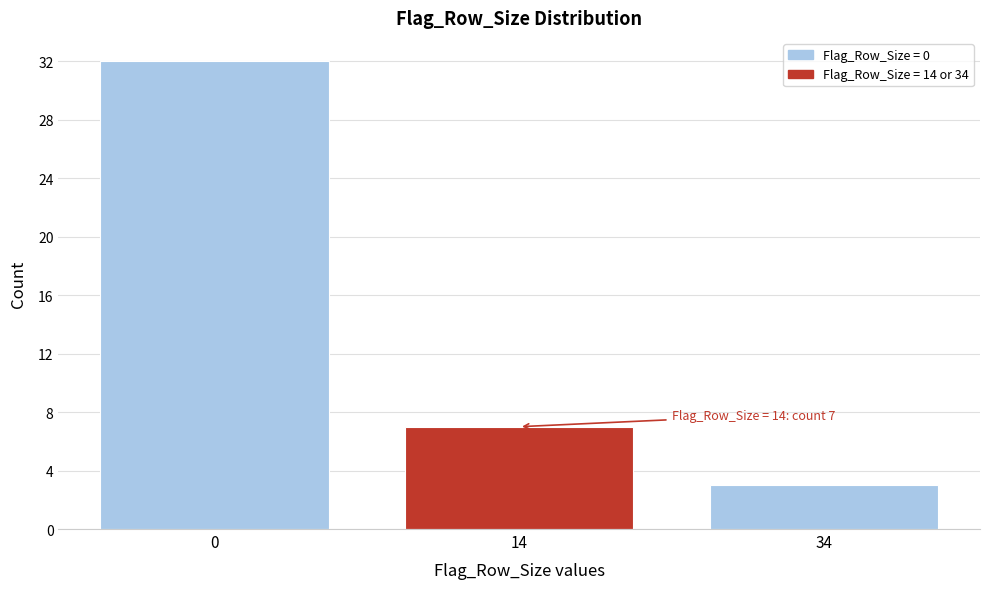

Reading left to right, transcribe all the data shown in this chart.

0=32	14=7	34=3